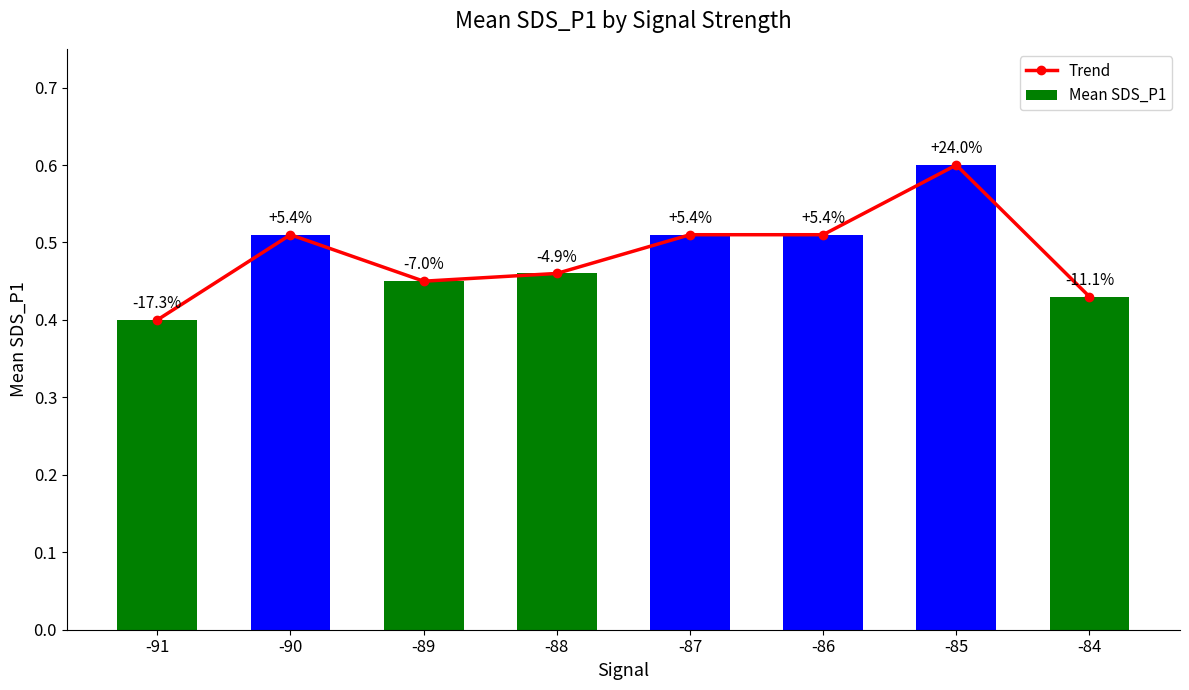

At how many categories does at least one series exceed 0?

8